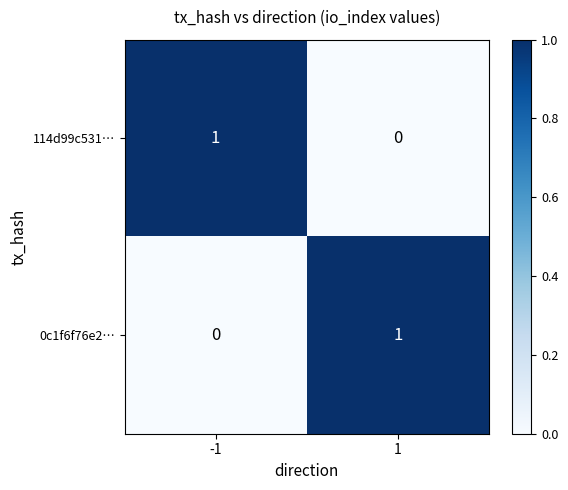

Reading left to right, what are all the values shown in this chart?

114d99c531…: -1=1	1=0
0c1f6f76e2…: -1=0	1=1